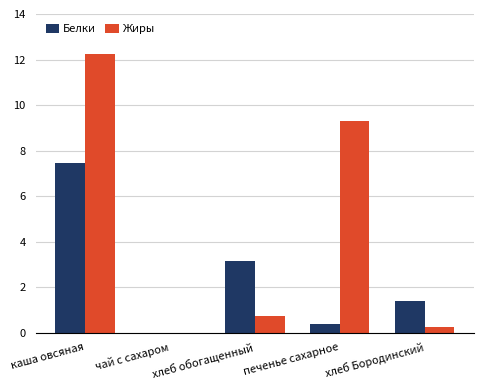

Is the value of Белки at хлеб обогащенный greater than the value of Жиры at печенье сахарное?

No